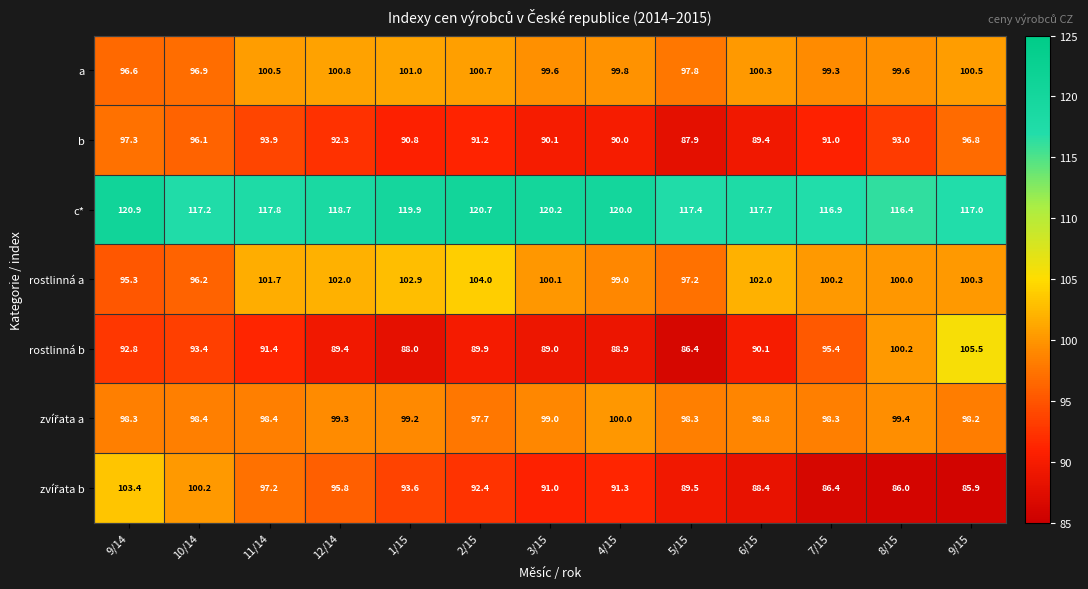

What is the difference between the second highest and minimum values in the a series?

4.2